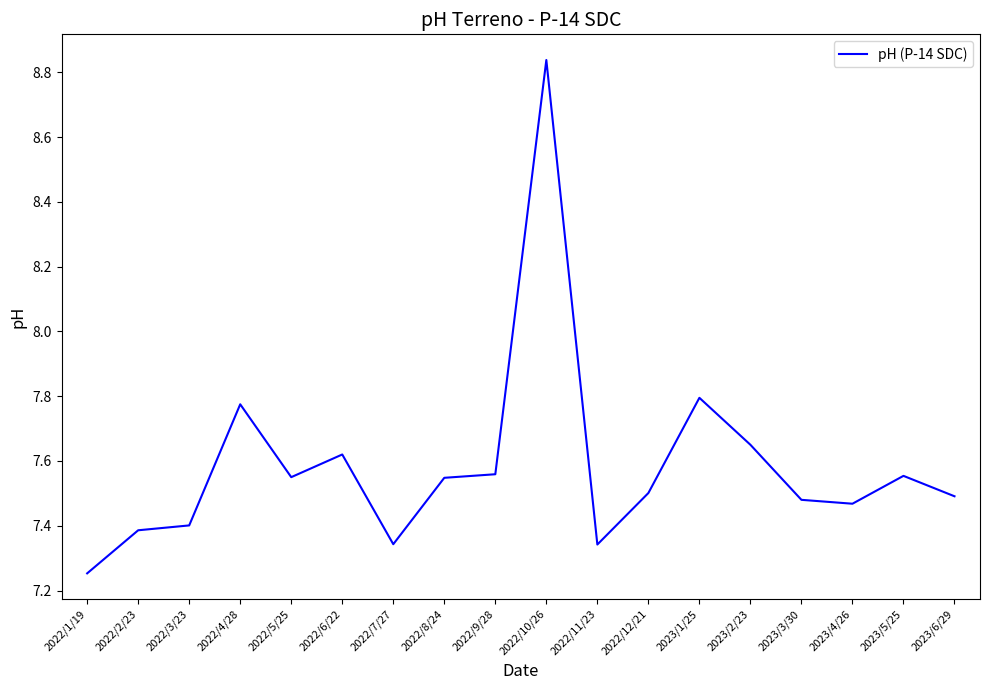

What is the difference between the second highest and second lowest values?

0.5